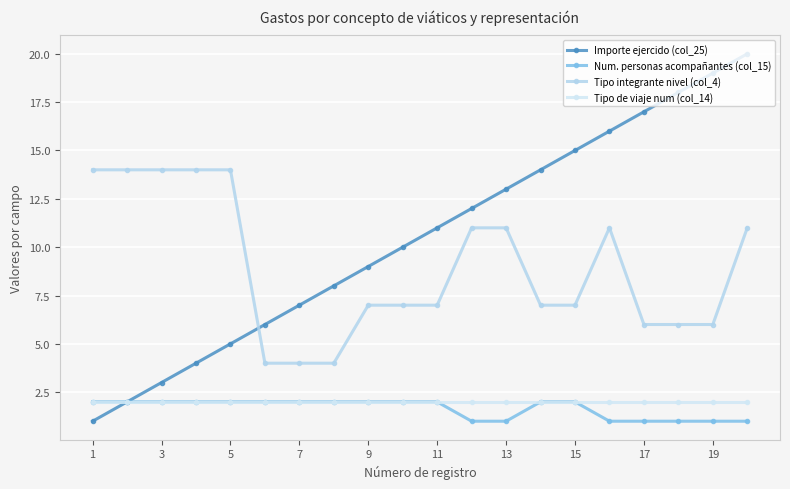

Is this an area chart (filled region under the line)?

No